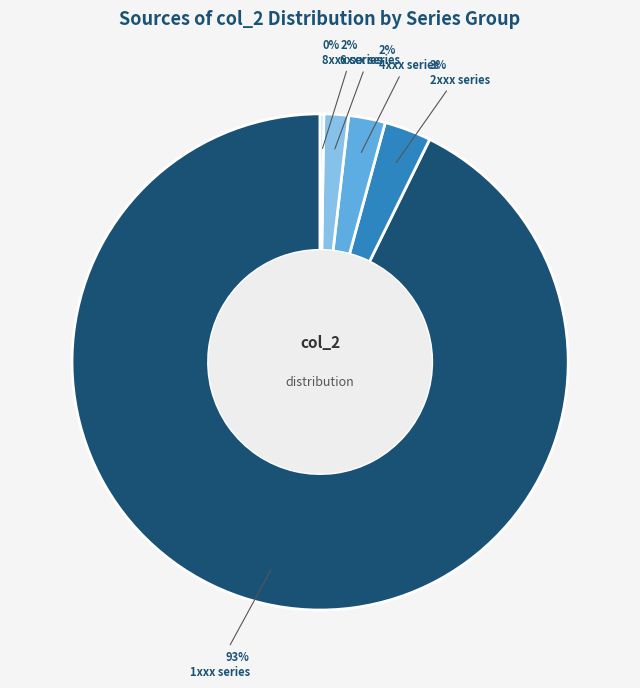

To the nearest percent, what is the average slice percentage?

20%